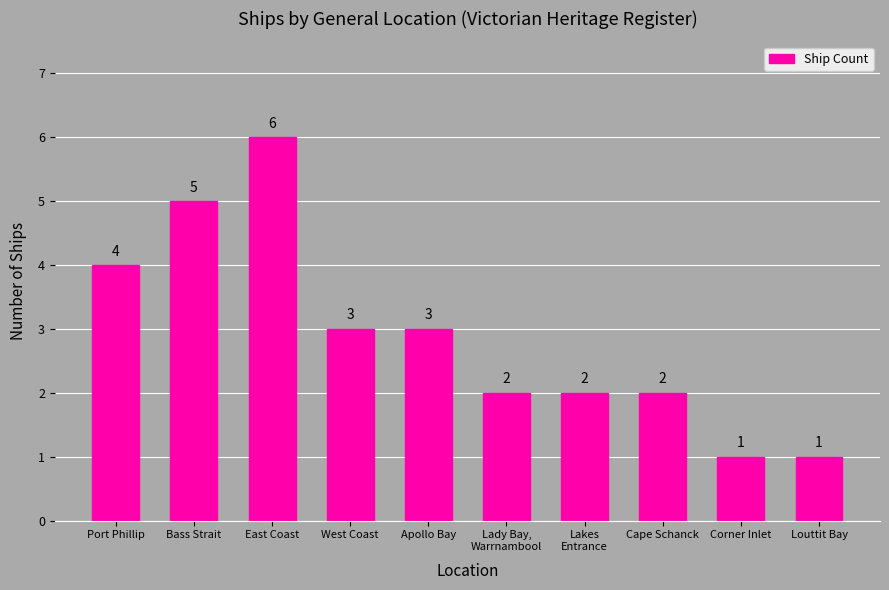

Reading left to right, list all the values displayed in this chart.

Port Phillip=4	Bass Strait=5	East Coast=6	West Coast=3	Apollo Bay=3	Lady Bay,
Warrnambool=2	Lakes
Entrance=2	Cape Schanck=2	Corner Inlet=1	Louttit Bay=1